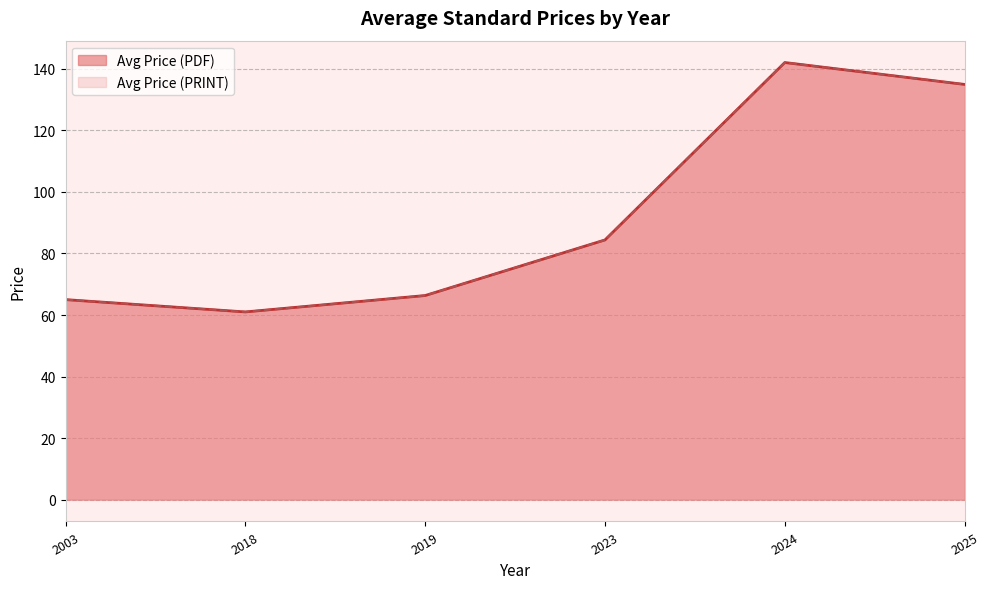

Is it true that Avg Price (PRINT) equals 47.8 at 2018?

False